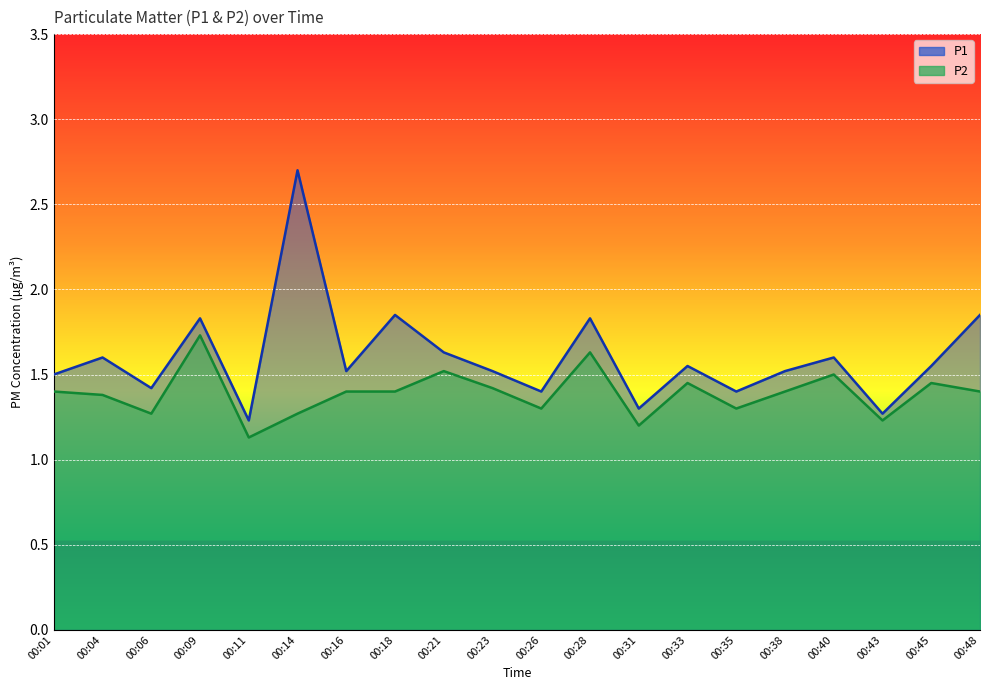

What is the difference between the highest and lowest values at 00:01?

0.1